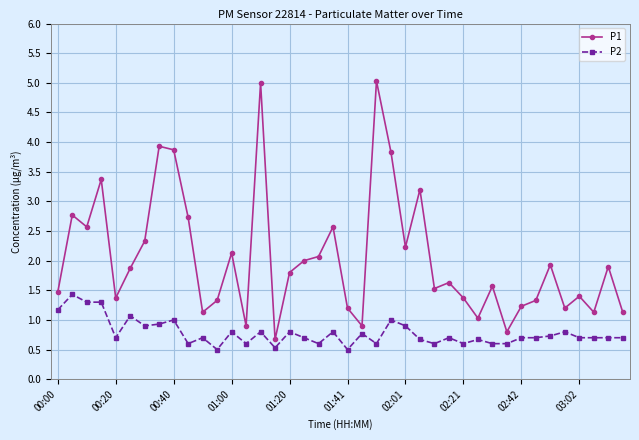

Reading left to right, extract all data points from this chart.

P1: 1.5	2.8	2.6	3.4	1.4	1.9	2.3	3.9	3.9	2.7	1.1	1.3	2.1	0.9	5.0	0.7	1.8	2.0	2.1	2.6	1.2	0.9	5.0	3.8	2.2	3.2	1.5	1.6	1.4	1.0	1.6	0.8	1.2	1.3	1.9	1.2	1.4	1.1	1.9	1.1
P2: 1.2	1.4	1.3	1.3	0.7	1.1	0.9	0.9	1.0	0.6	0.7	0.5	0.8	0.6	0.8	0.5	0.8	0.7	0.6	0.8	0.5	0.8	0.6	1.0	0.9	0.7	0.6	0.7	0.6	0.7	0.6	0.6	0.7	0.7	0.7	0.8	0.7	0.7	0.7	0.7